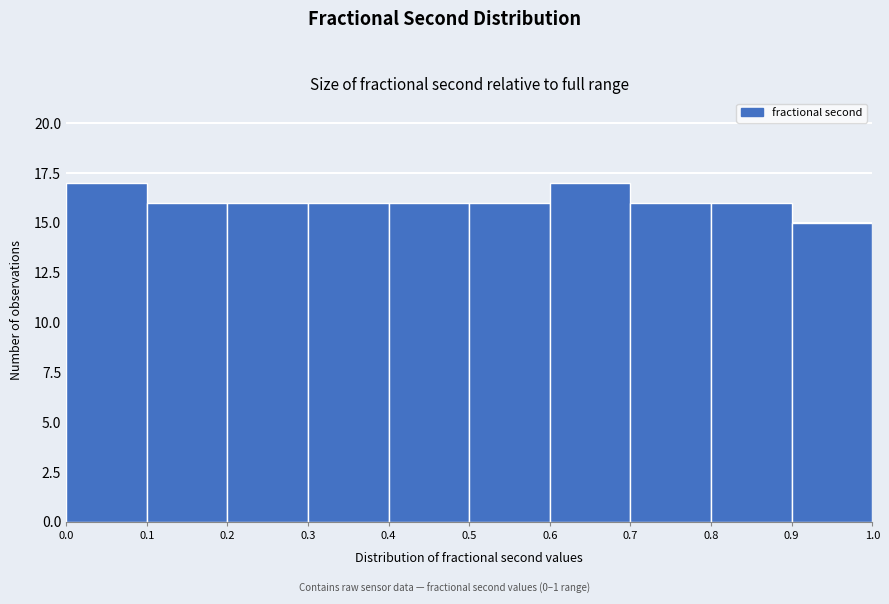

What is the height of the bar covering 0.5 to 0.6 on the x-axis? The values are not printed on the chart, so give them approximately, as read against the axis.

16